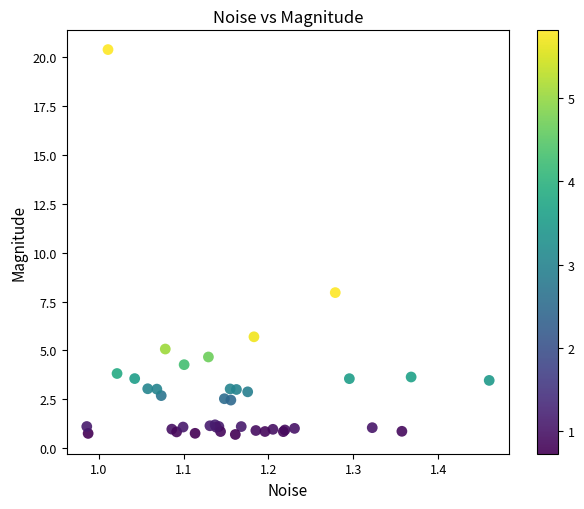

What Y value in the scatter plot is closest to 10?

8.0